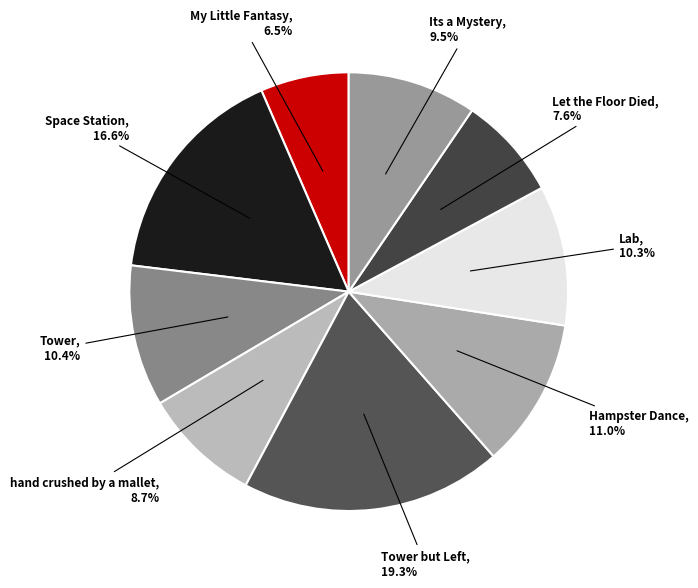

Is there any slice that represents more than half of the pie?

No